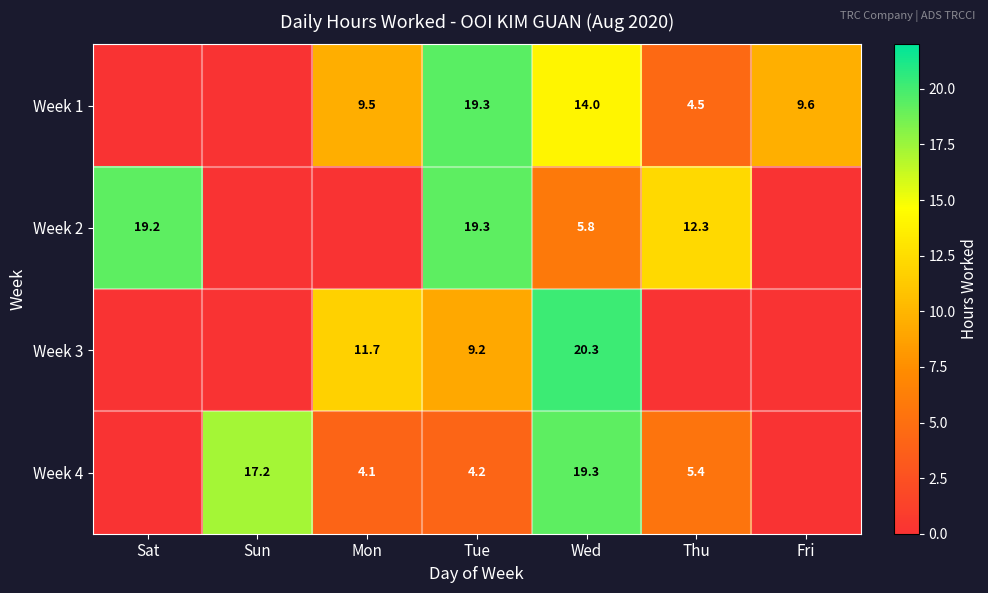

What is the sum of the Week 4 values at Thu and Tue?

9.6